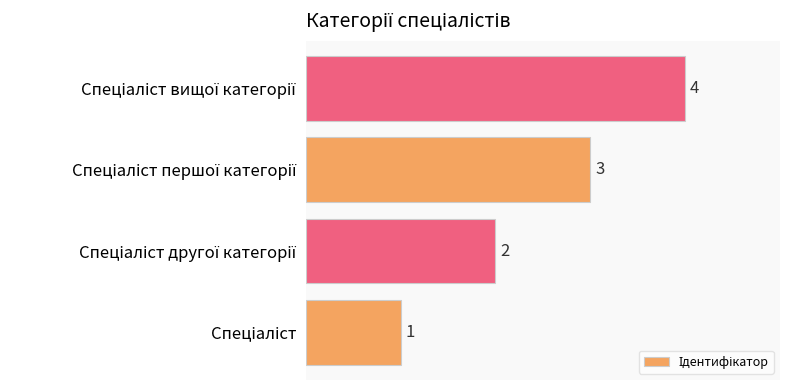

What is the sum of all values?

10